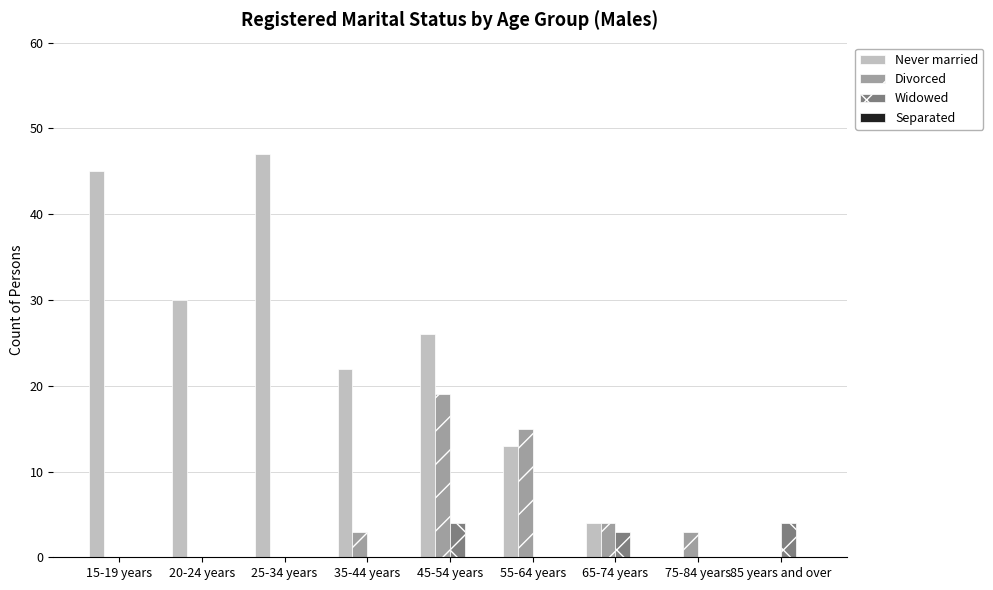

Does the chart contain stacked bars?

No